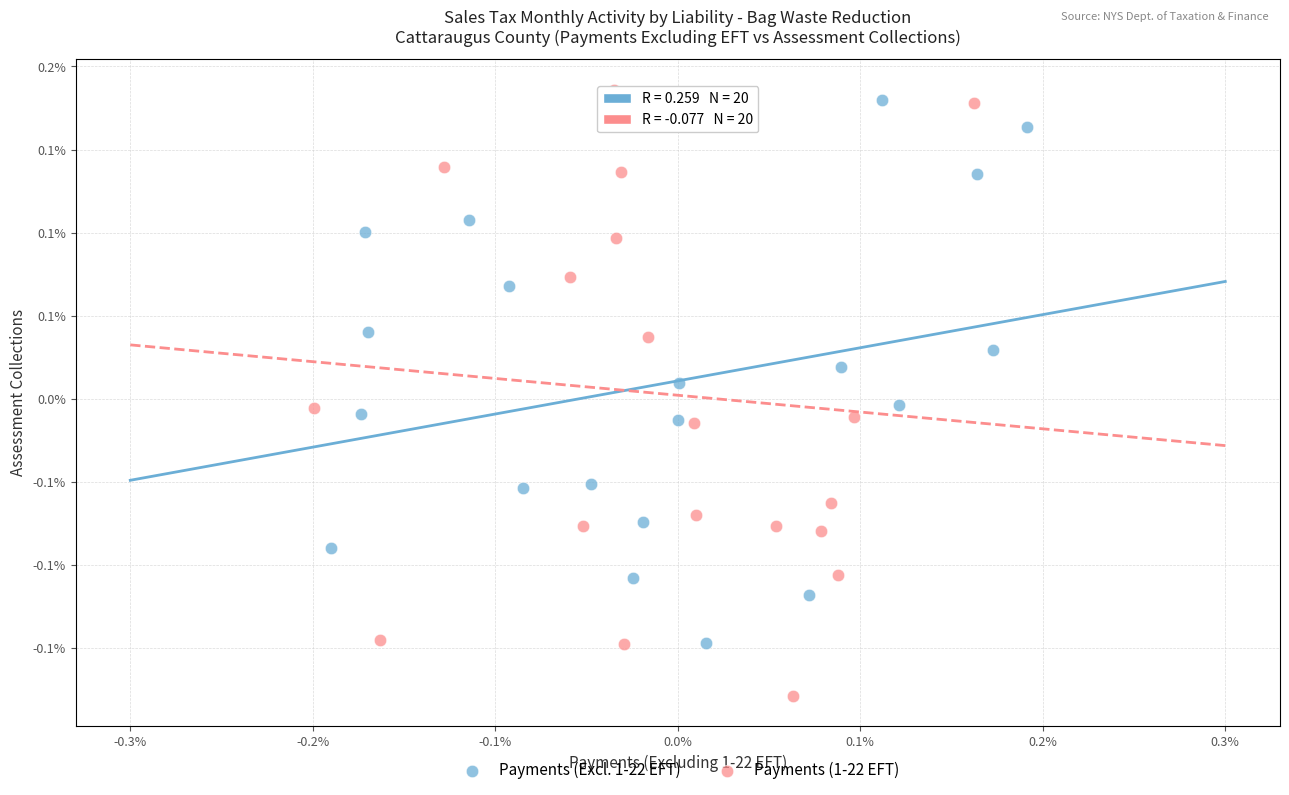

What are all the series names shown in the legend?

Payments (Excl. 1-22 EFT), Payments (1-22 EFT)